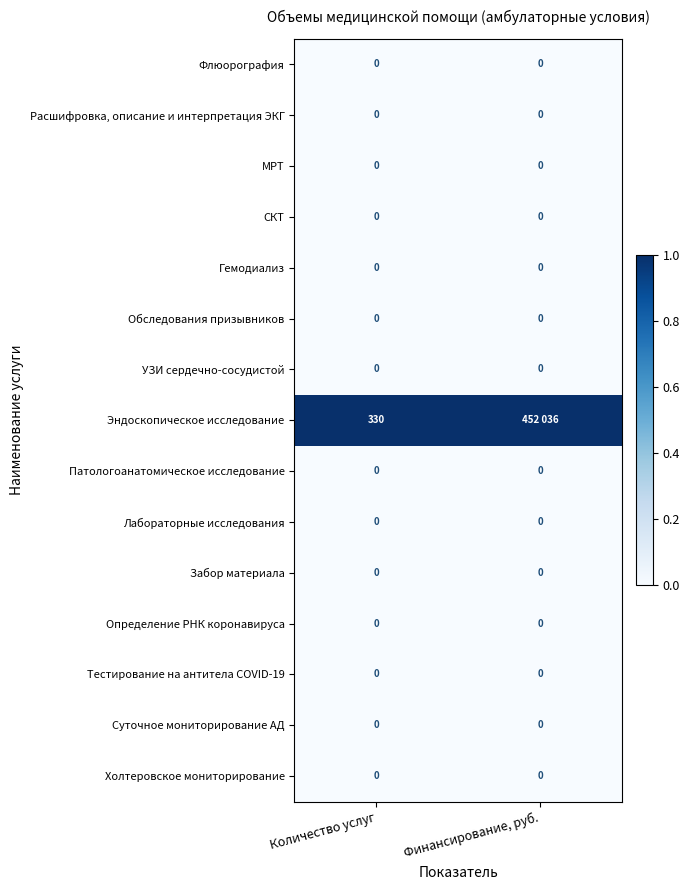

The Определение РНК коронавируса series shows 0 at Финансирование, руб.. True or false?

True